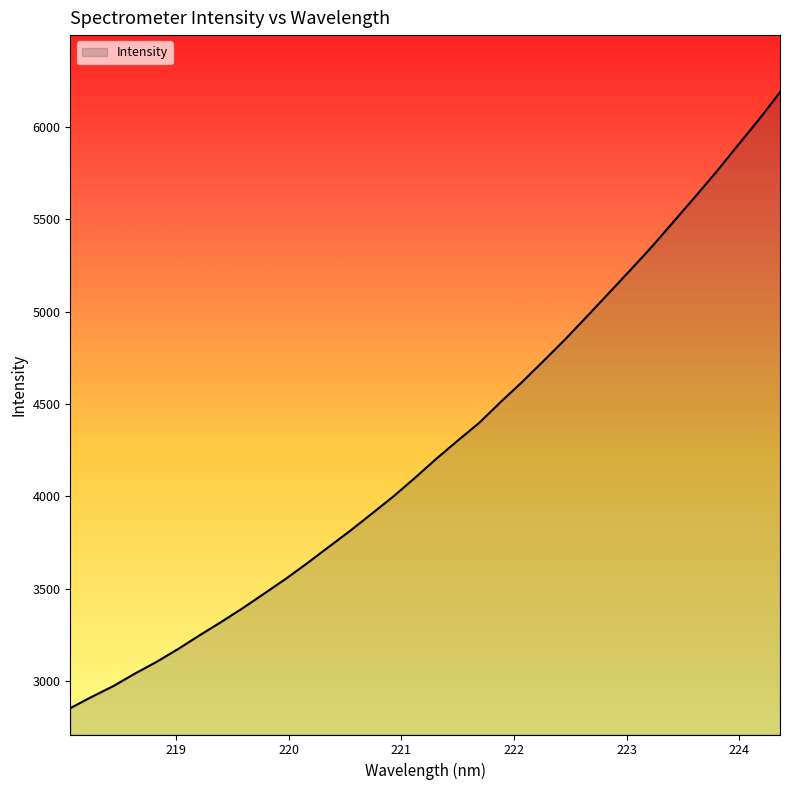

What is the smallest value displayed?

2853.4